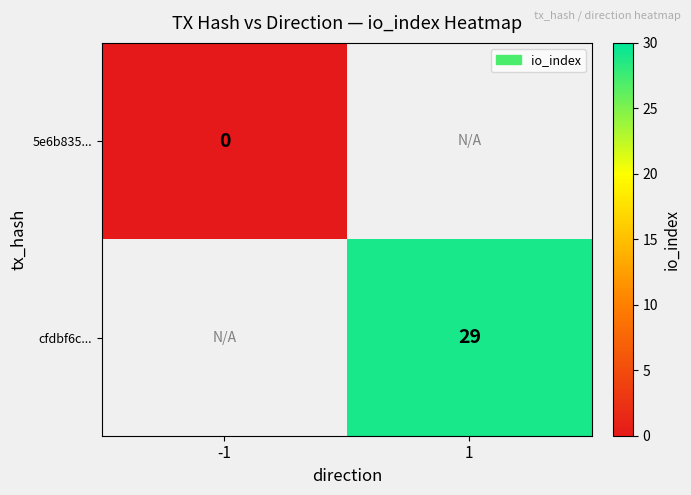

What is the maximum value shown in the chart?

29.0